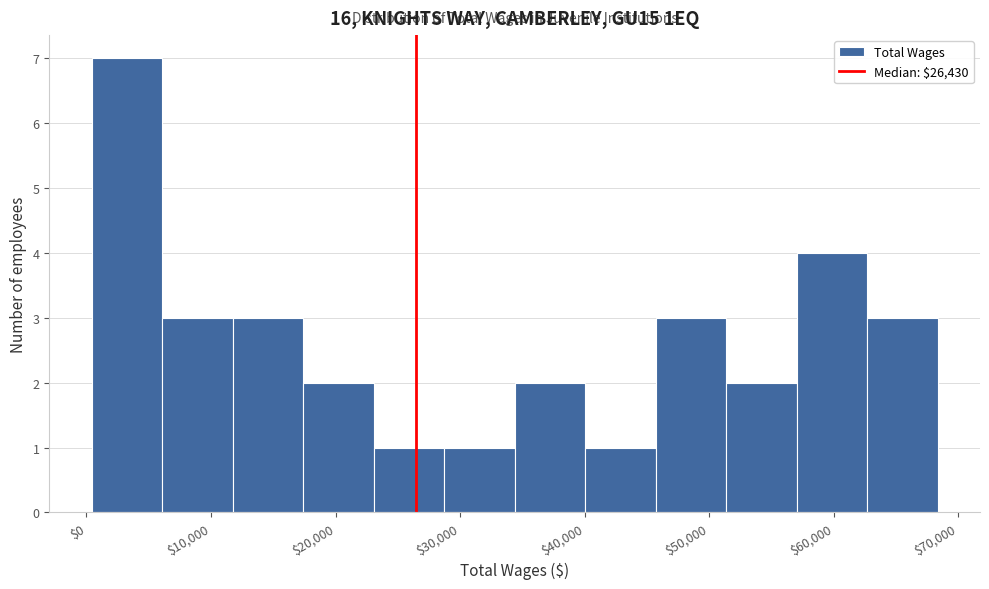

Reading left to right, list every bar in this chart as the range it spans on the x-axis followed by its height. Neither the bar edges nor the heights are printed on the chart, so give them approximately, as read against the axes.

0 to 6000: 7
6000 to 12000: 3
12000 to 17000: 3
17000 to 23000: 2
23000 to 29000: 1
29000 to 34000: 1
34000 to 40000: 2
40000 to 46000: 1
46000 to 51000: 3
51000 to 57000: 2
57000 to 63000: 4
63000 to 68000: 3